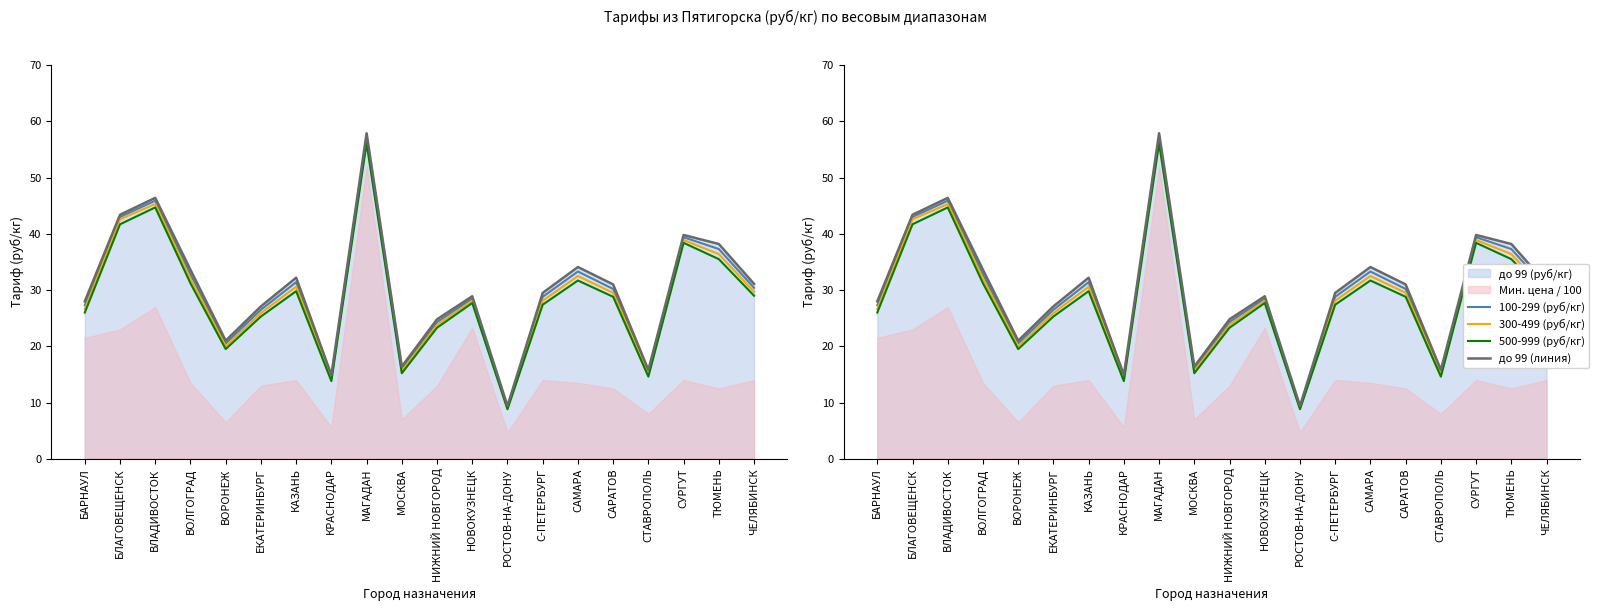

At which label does 100-299 (руб/кг) reach its minimum?

РОСТОВ-НА-ДОНУ